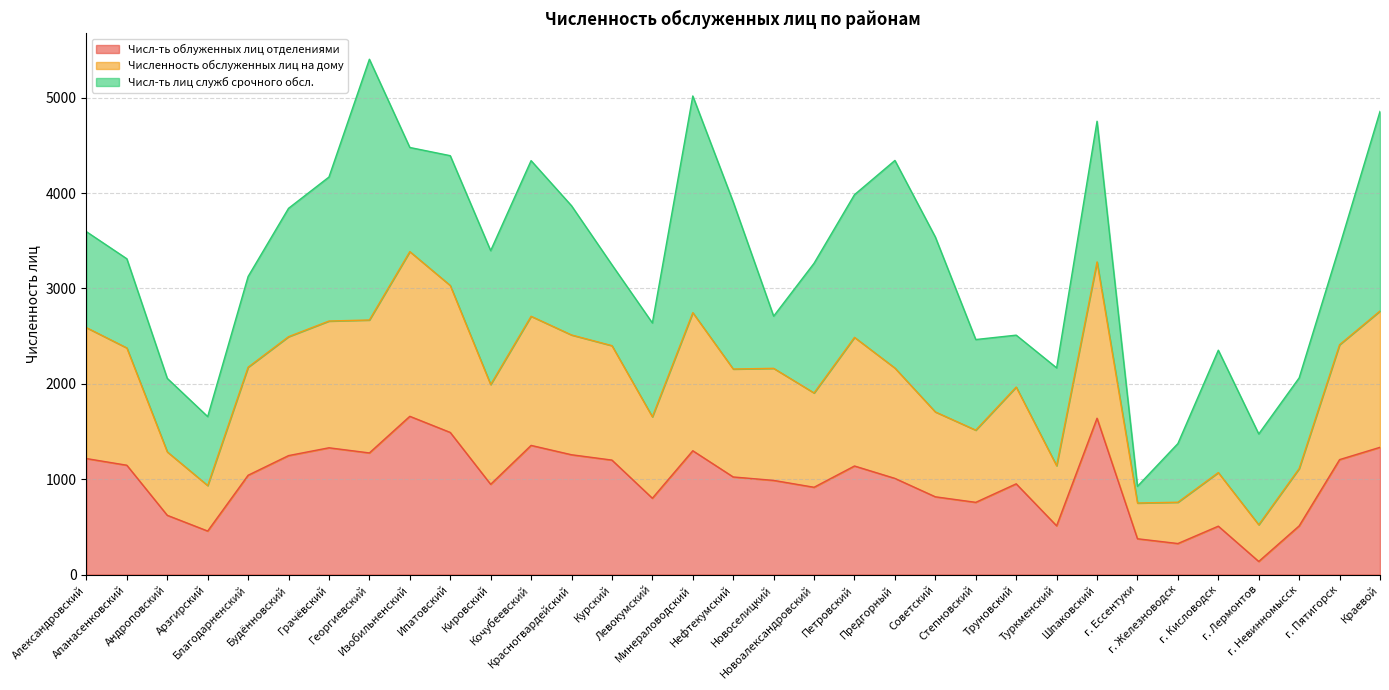

What is the highest value of the Числ-ть облуженных лиц отделениями series?

1659